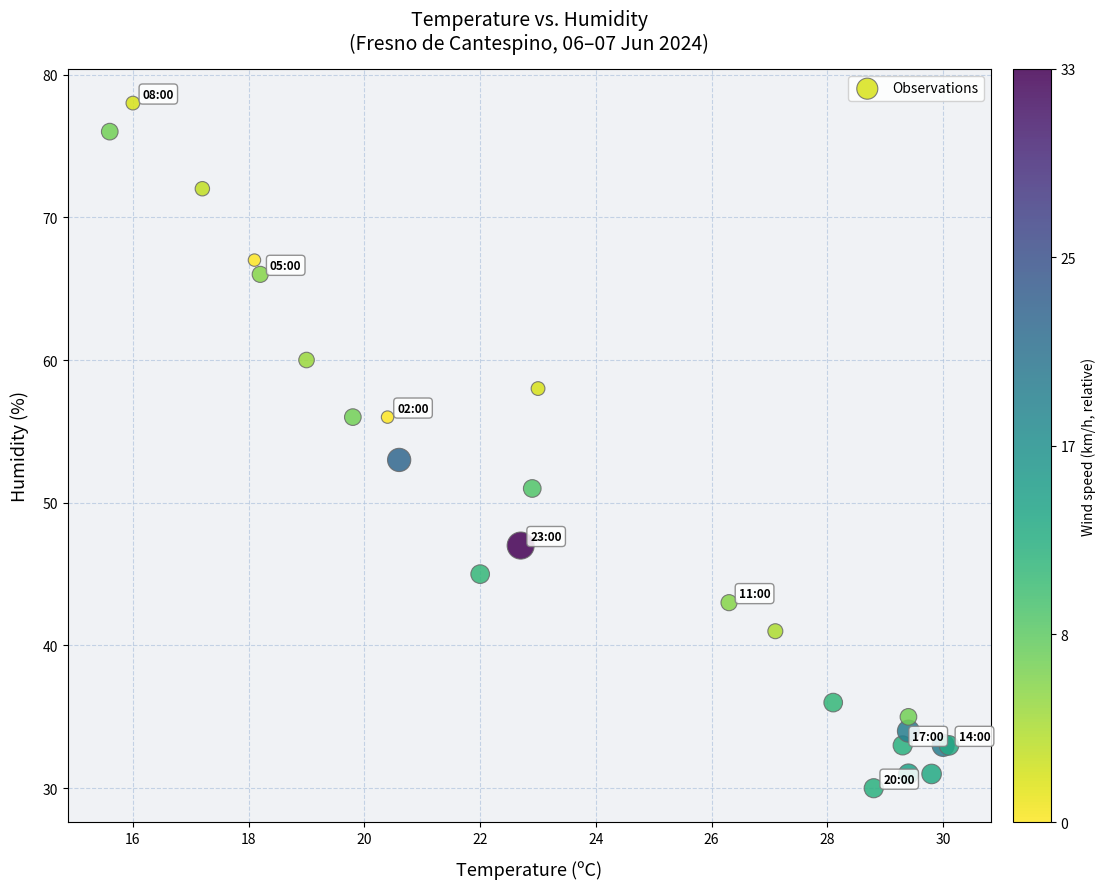

What Y value in the scatter plot is closest to 54?

53